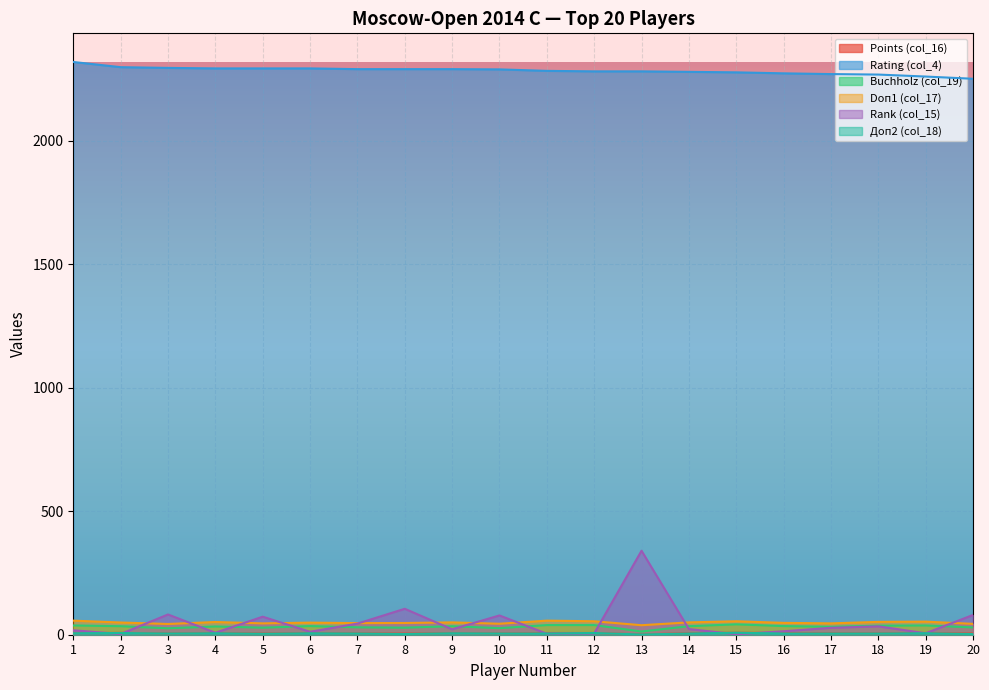

At how many categories does at least one series exceed 1041?

20